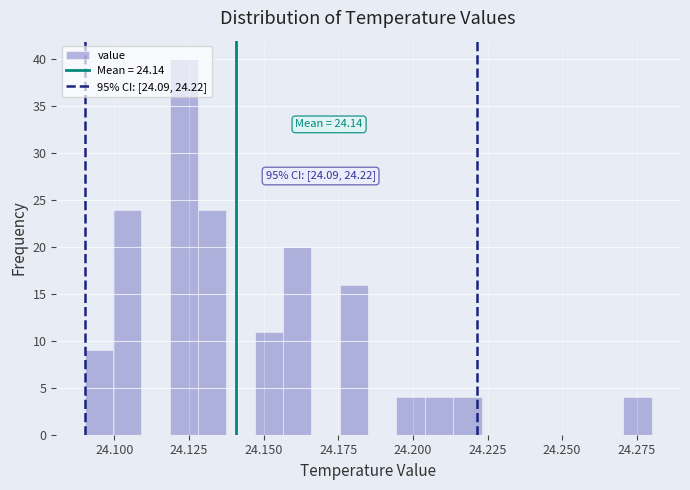

Around what value on the x-axis is the tallest bar? Give the approximate position of its centre, as read against the axis.

24.125